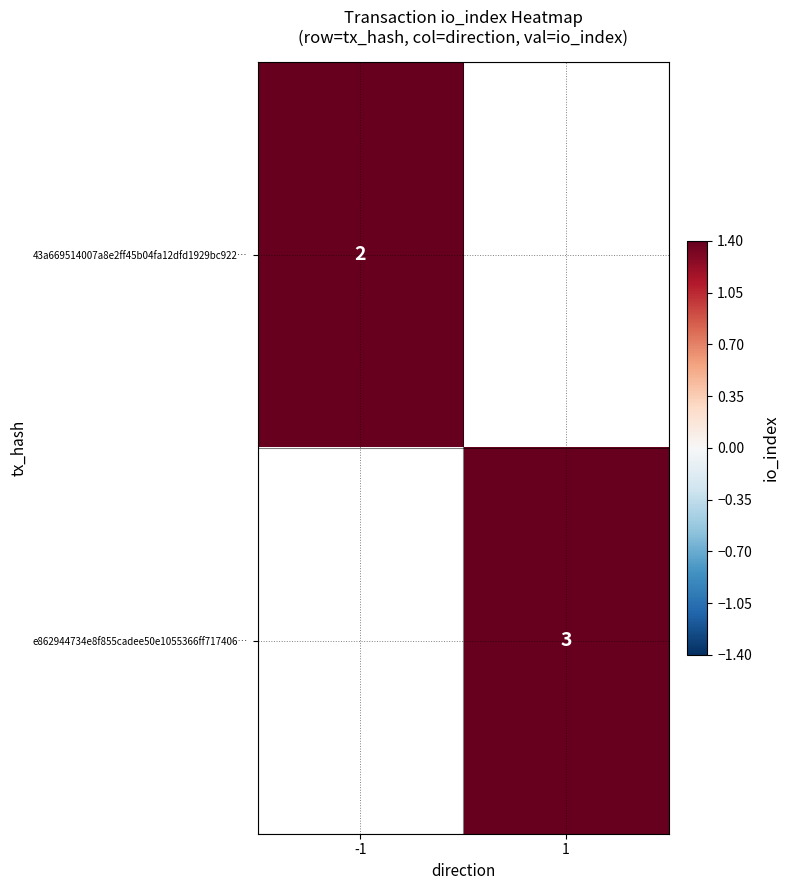

The value of e862944734e8f855cadee50e1055366ff717406… at 1 is 3. True or false?

True